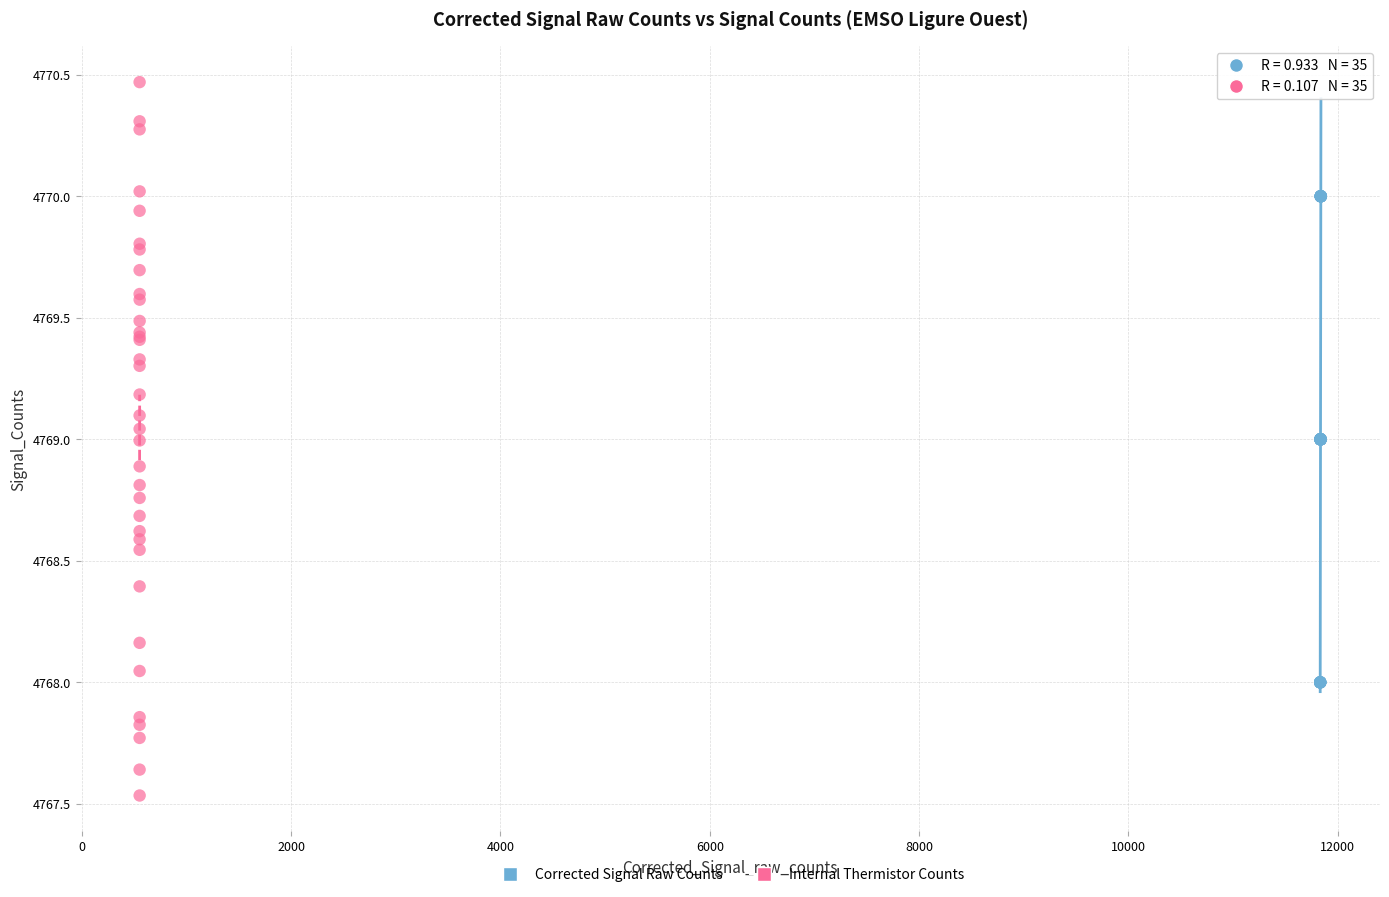

Which series contains the highest Y value?

Internal Thermistor Counts